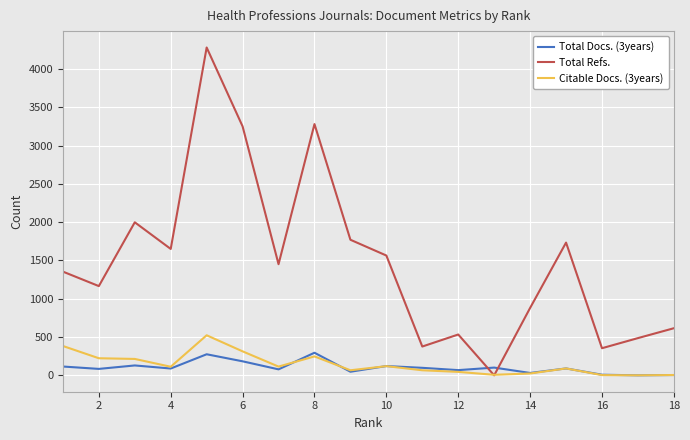

Which series has the largest total across all categories?

Total Refs.